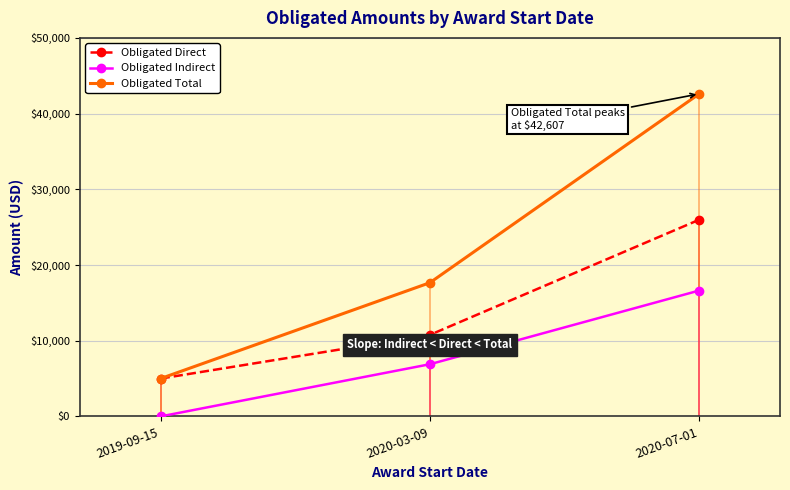

Which has a higher value, 2020-07-01 or 2020-03-09?

2020-07-01